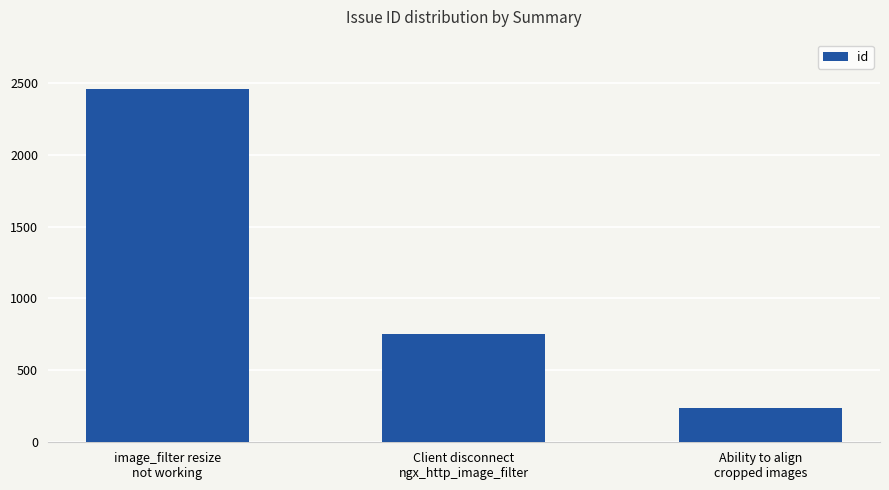

What is the average value?

1150